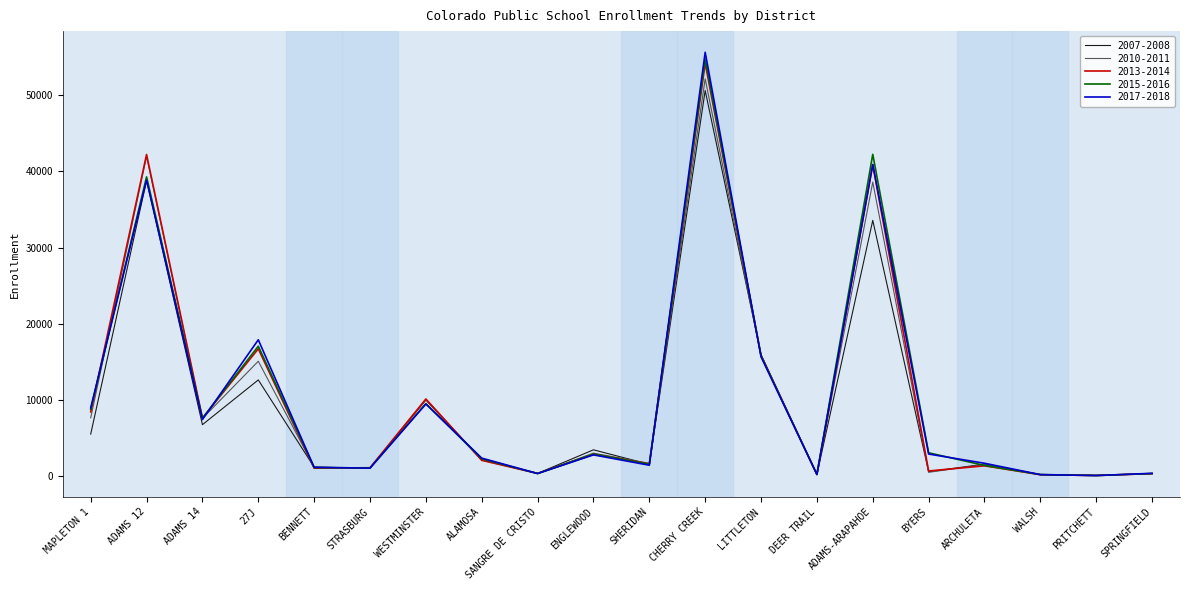

At which label does 2010-2011 reach its peak?

CHERRY CREEK